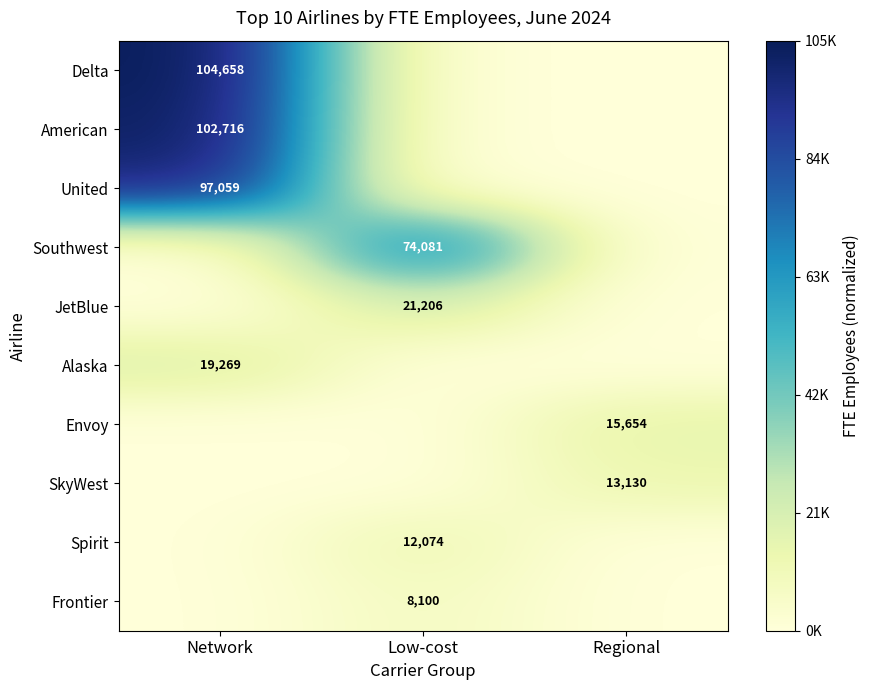

True or false: Frontier has a value of 0.1 at Low-cost.

False